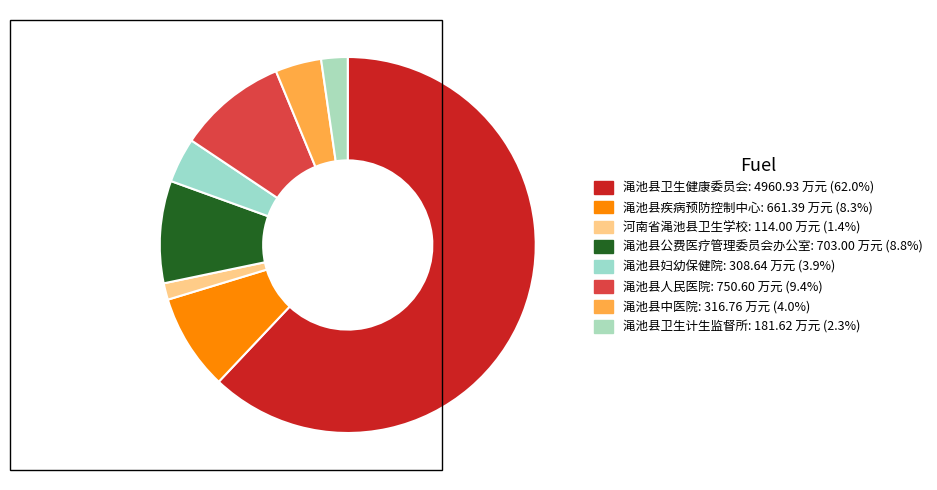

How many slices are in this pie chart?

8